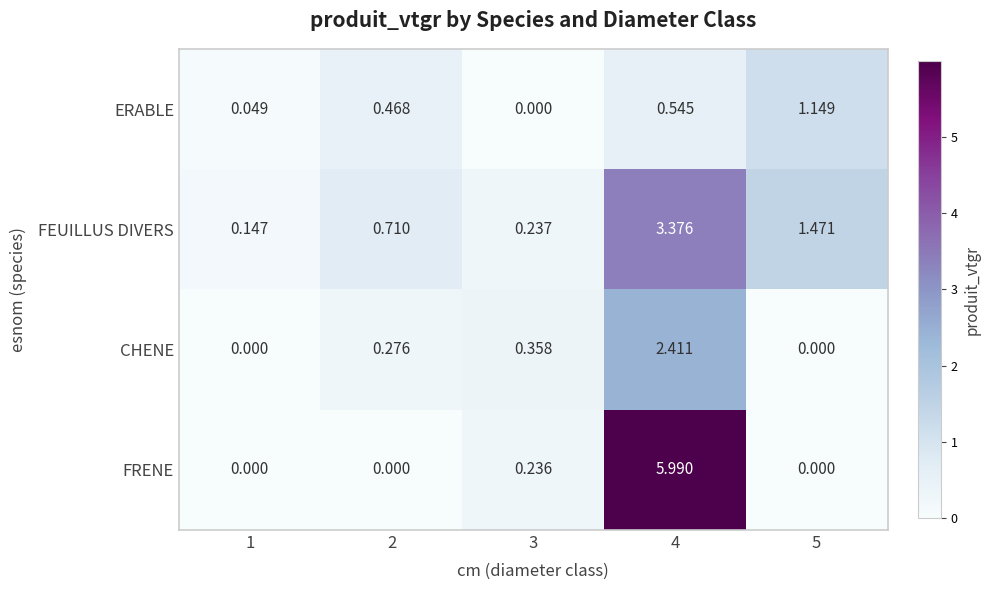

Rank the series at 2 from lowest to highest value.

FRENE, CHENE, ERABLE, FEUILLUS DIVERS